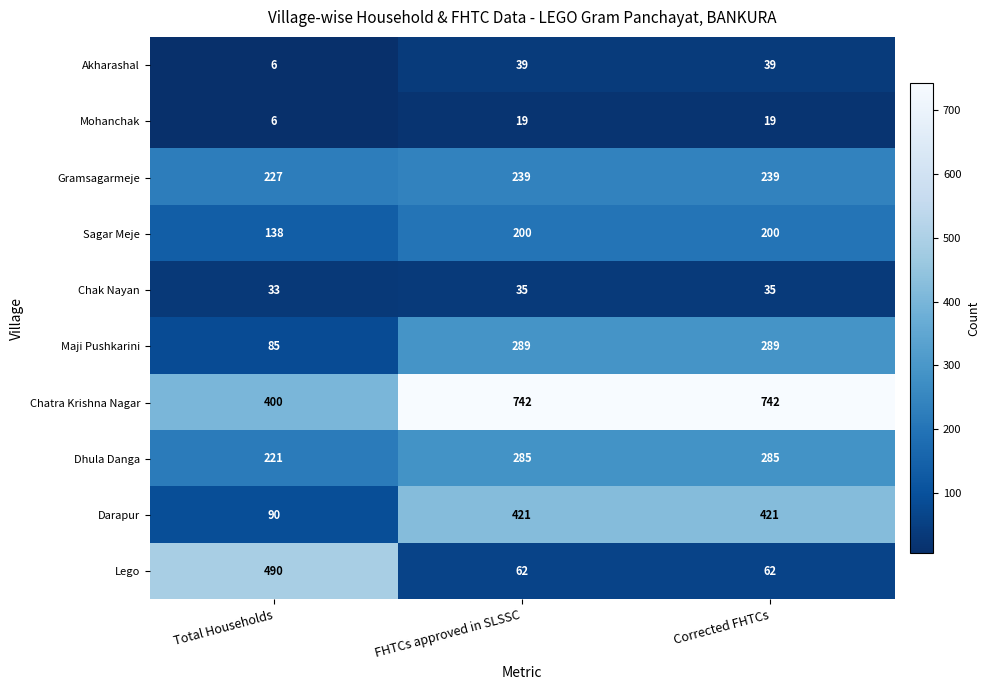

How many distinct data groups are displayed?

10